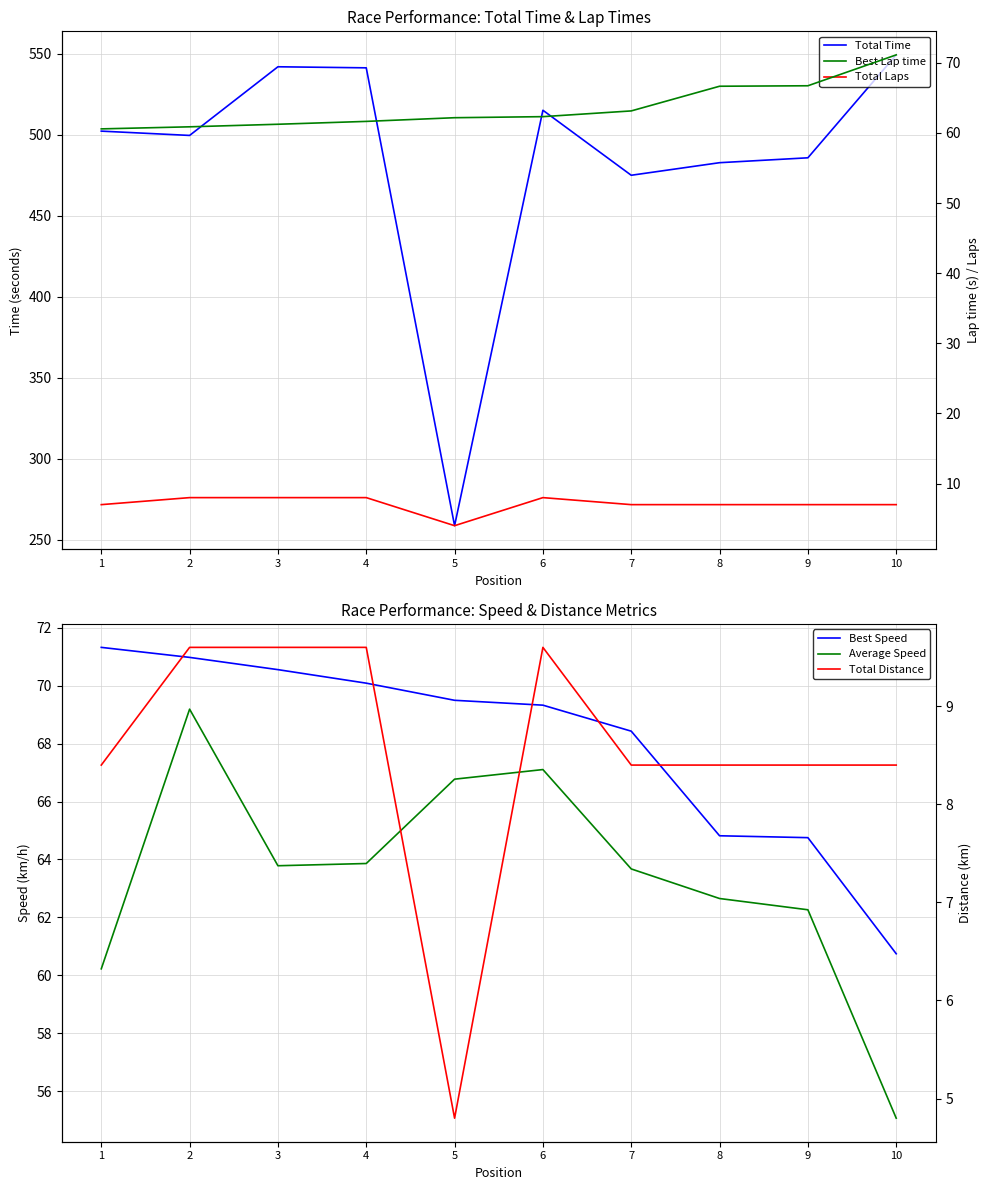

What is the maximum value for Total Distance?

9.6